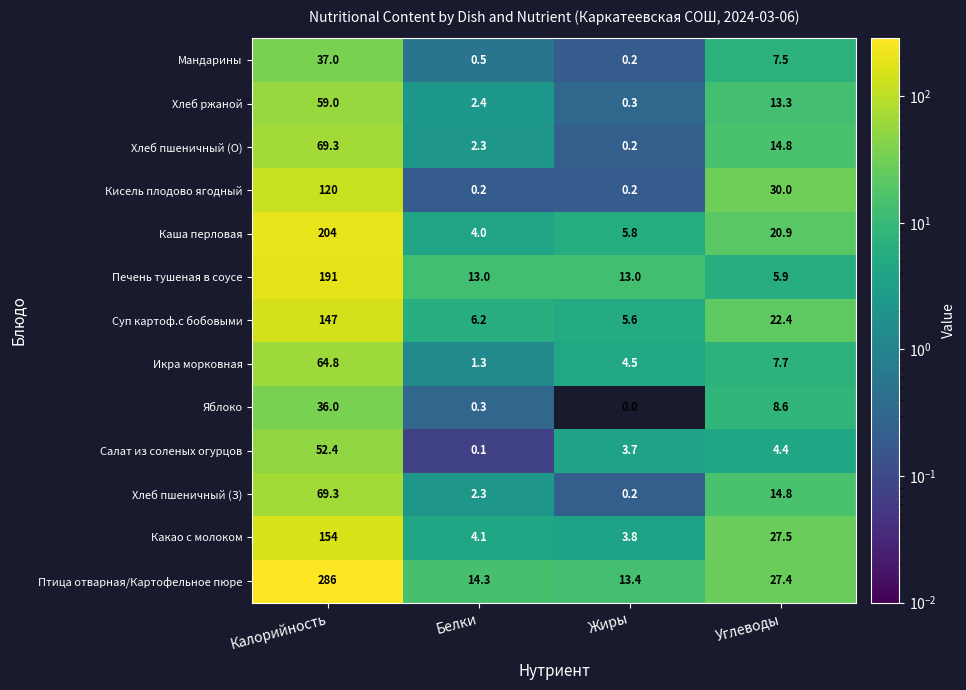

True or false: Салат из соленых огурцов has a value of 52.4 at Калорийность.

True